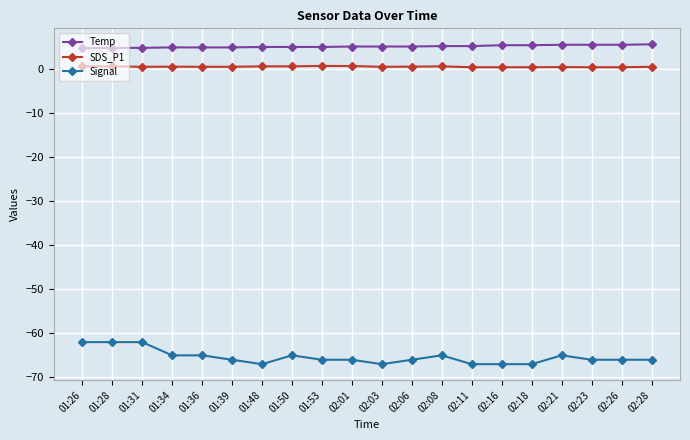

Which series changed the most between 01:26 and 02:28?

Signal